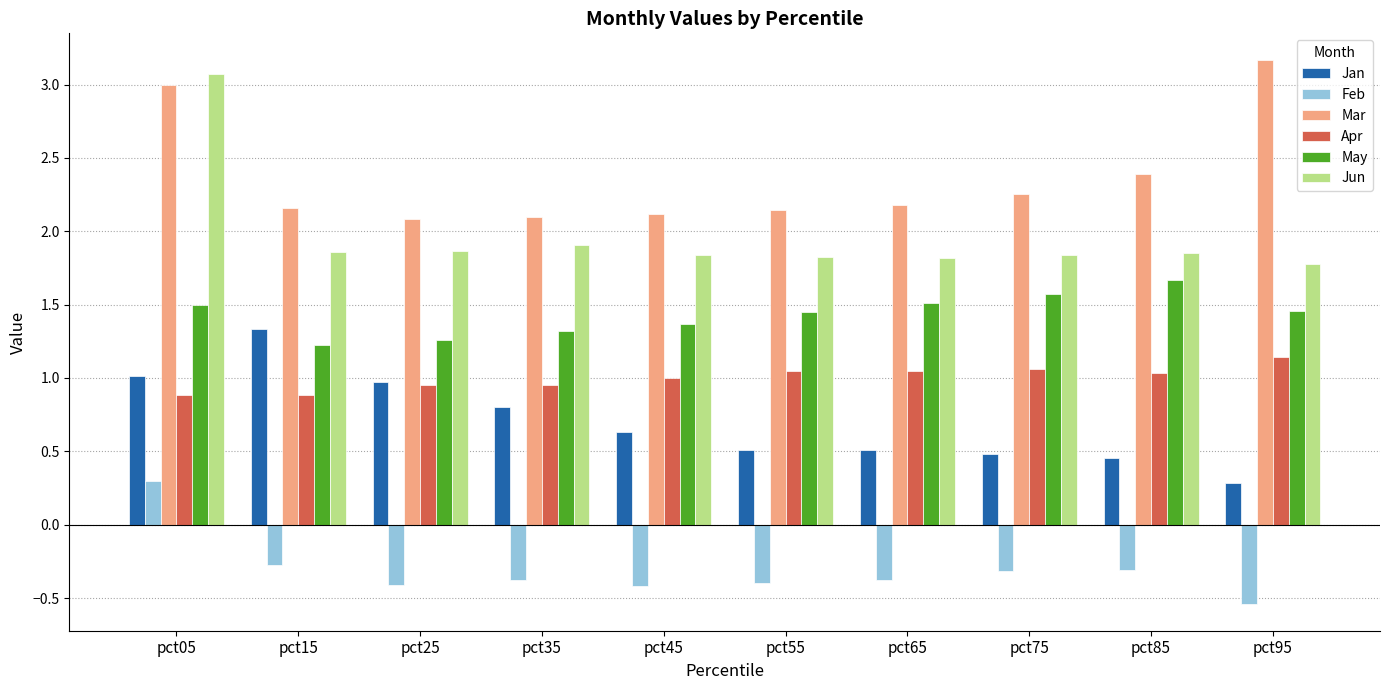

At which category is the sum across all series the highest?

pct05